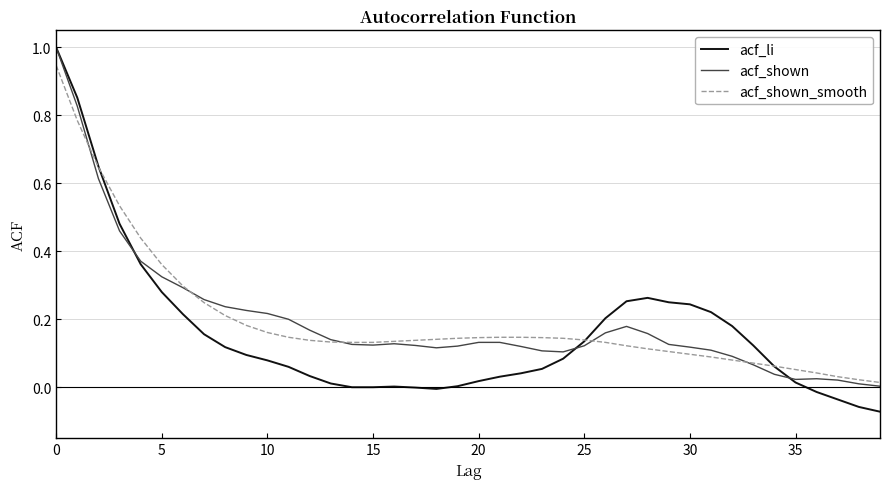

Which series has the widest spread of values?

acf_li